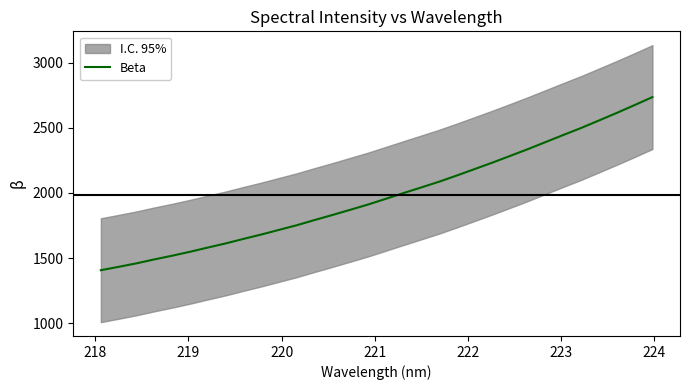

How many data points are above 1954?

16